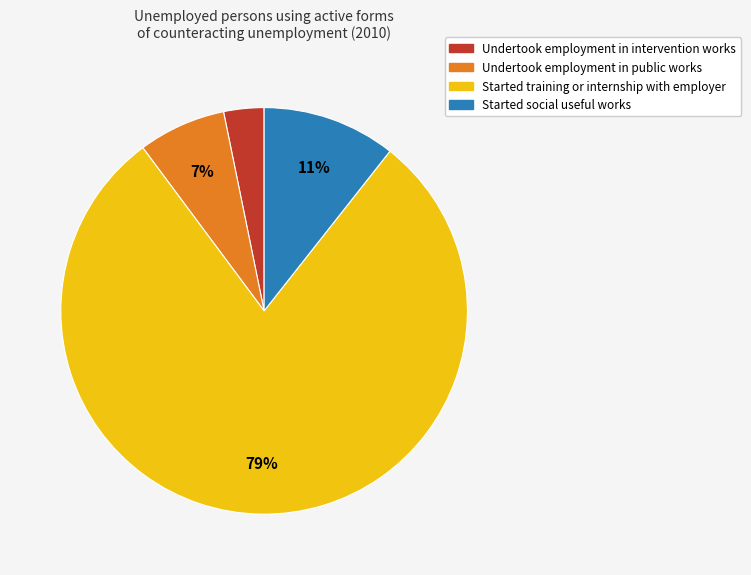

Is it true that Started training or internship with employer is 85% of the pie?

False